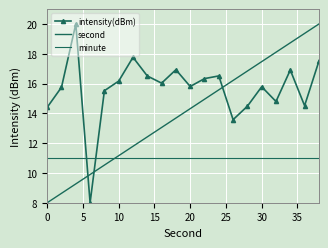

Which series has the largest range (max minus min)?

intensity(dBm)